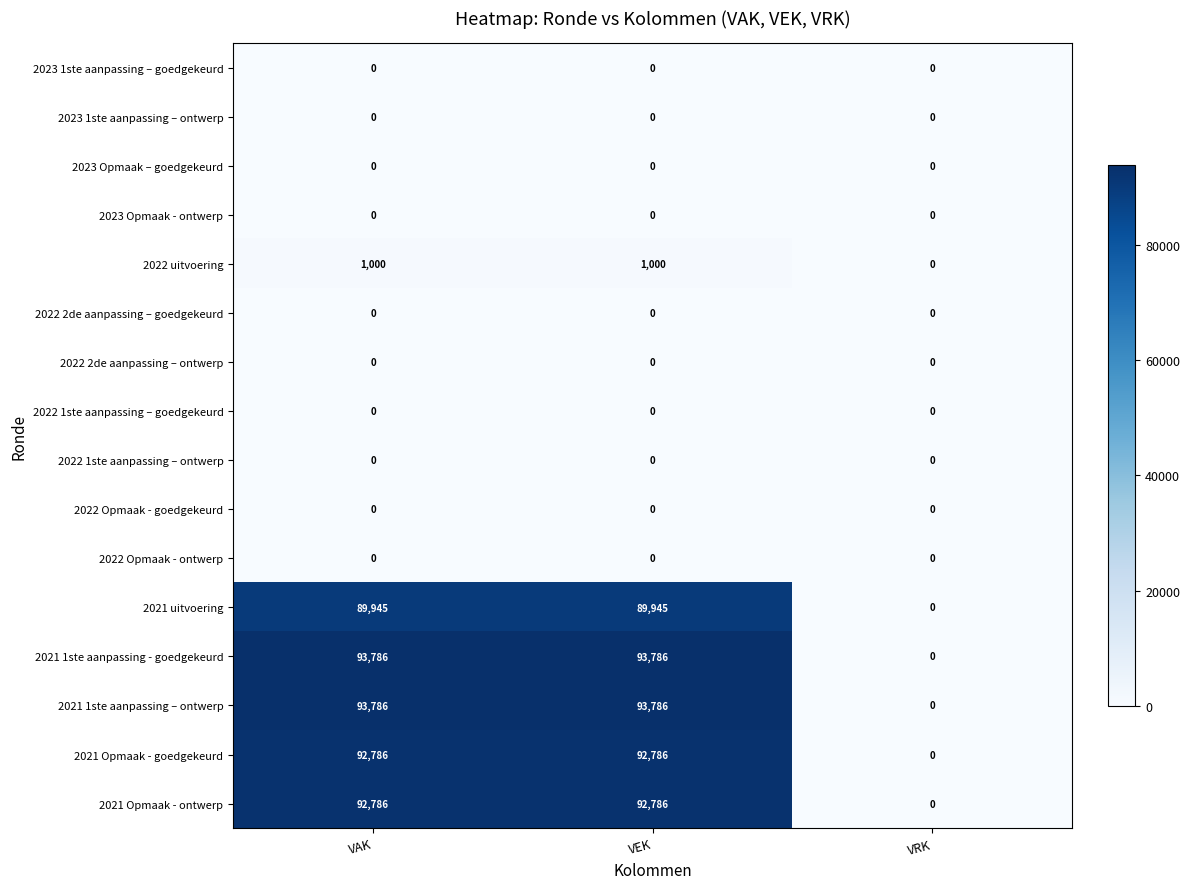

The 2023 Opmaak - ontwerp series shows 0 at VAK. True or false?

True